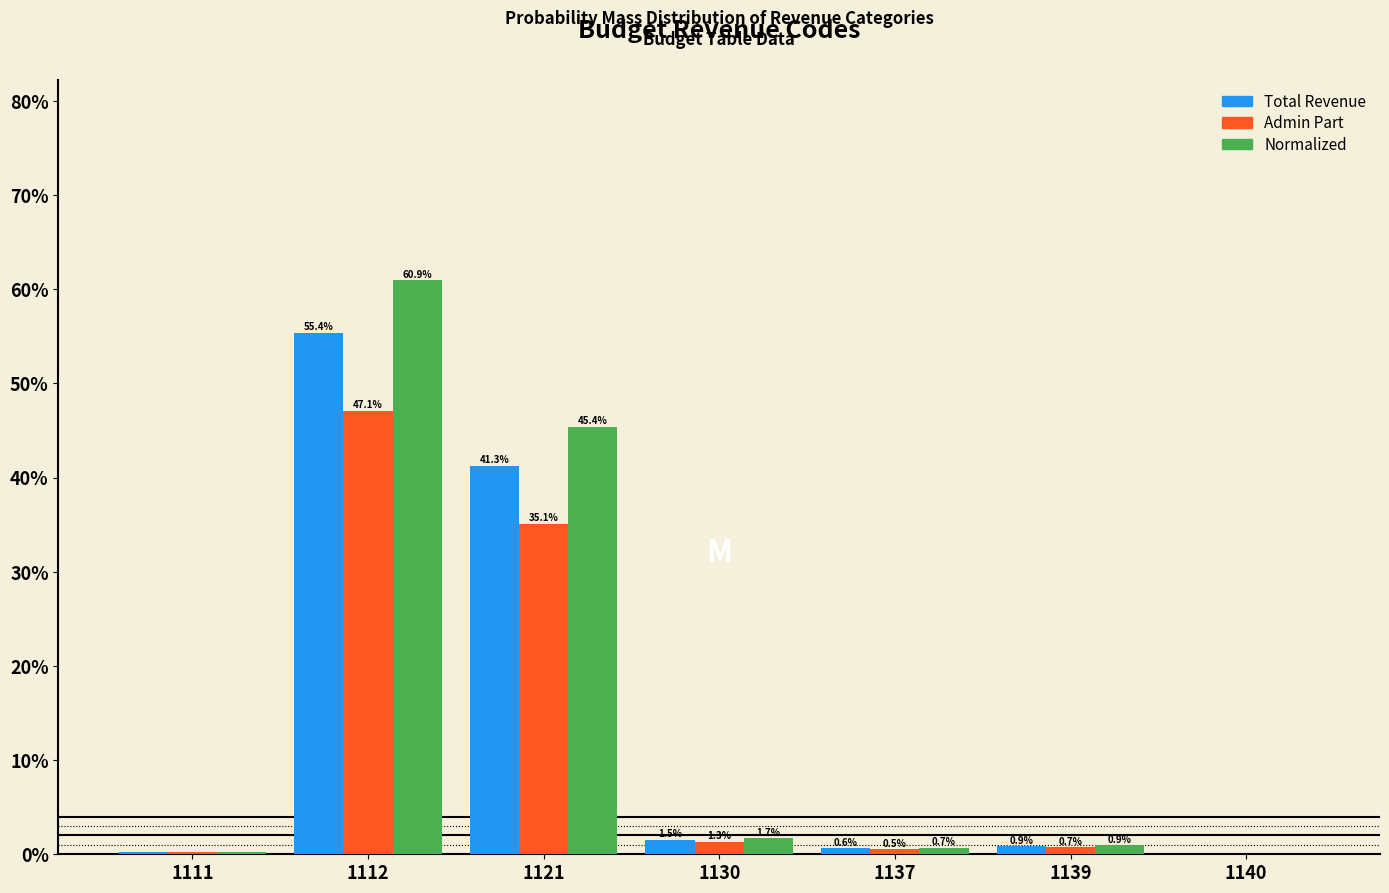

Is the value of Admin Part at 1112 greater than the value of Total Revenue at 1112?

No